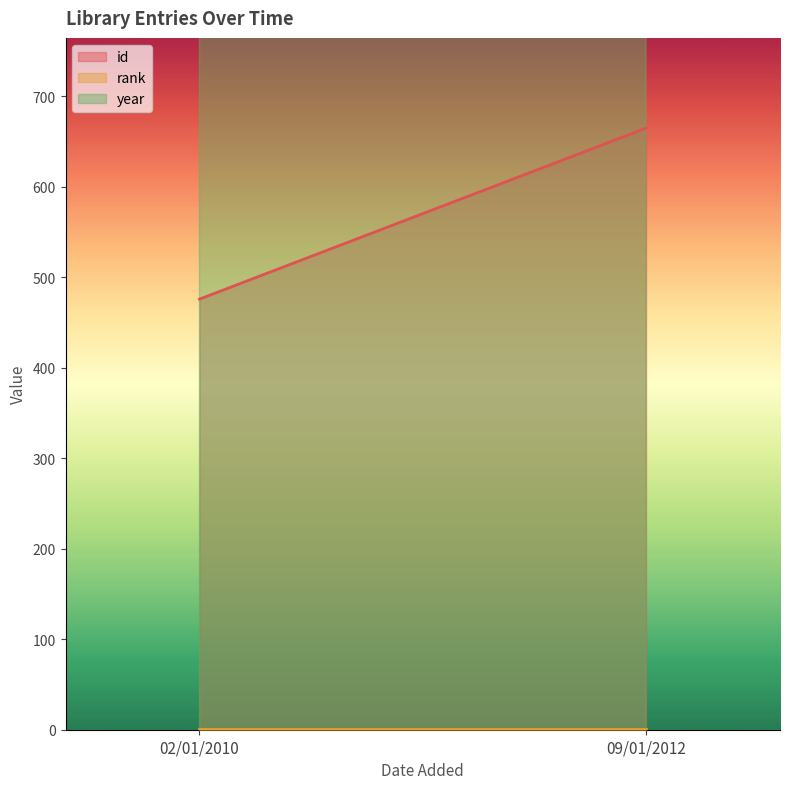

How many data points in id are less than 665?

1